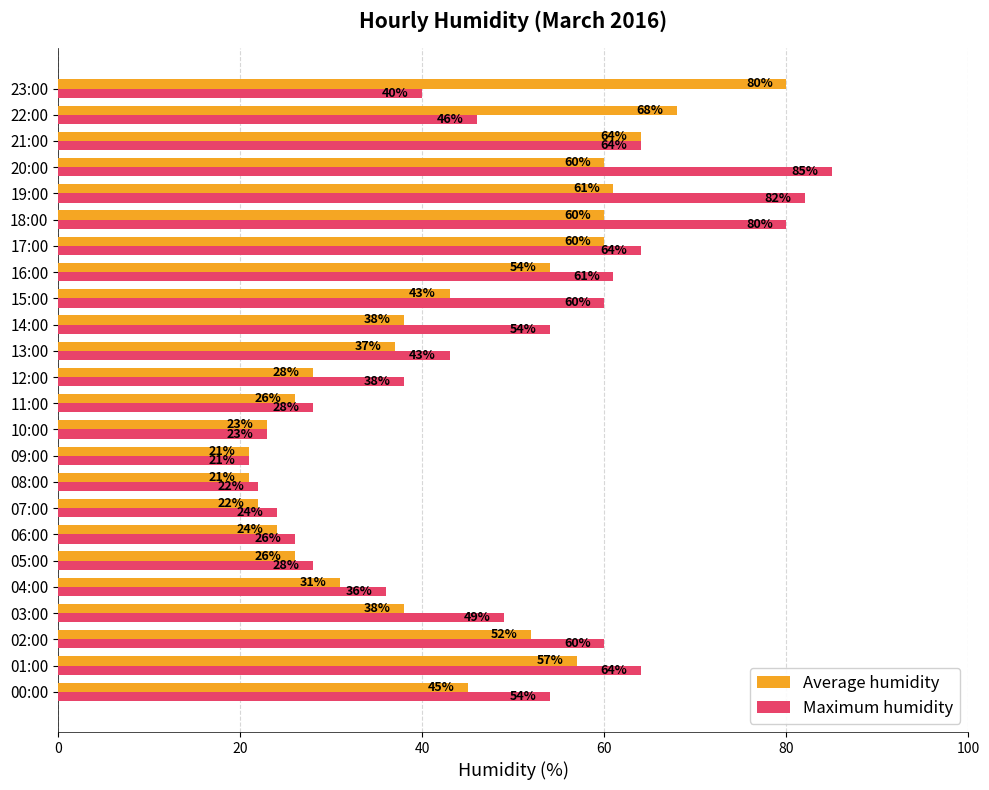

What is the spread (max minus min) of values at 14:00?

16